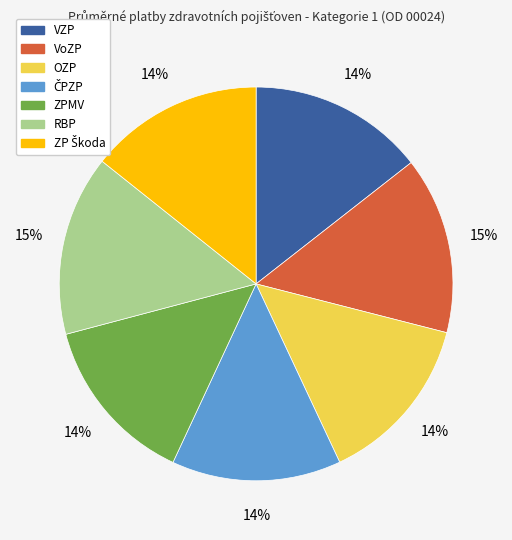

To the nearest percent, what is the average slice percentage?

14%